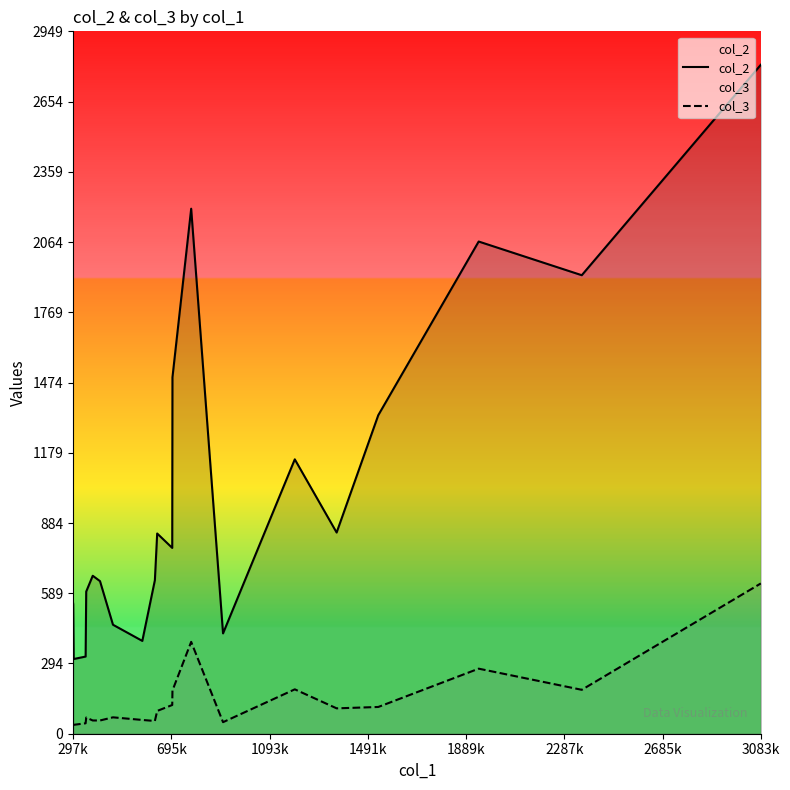

In col_2, how many points are higher than both neighbors (excluding endpoints)?

5